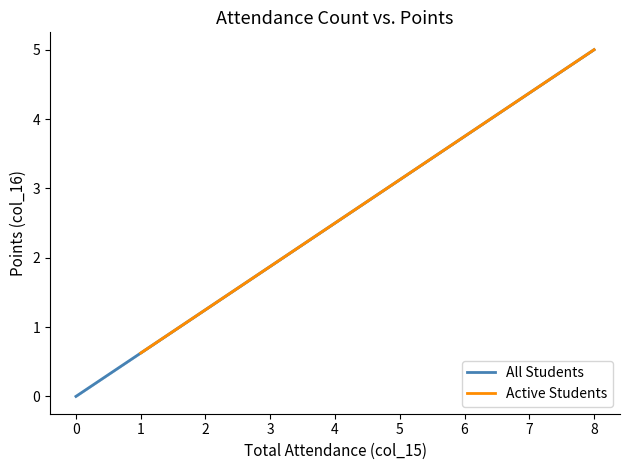

Is the value of Attendance Count at 6 greater than the value of Points at 18?

No